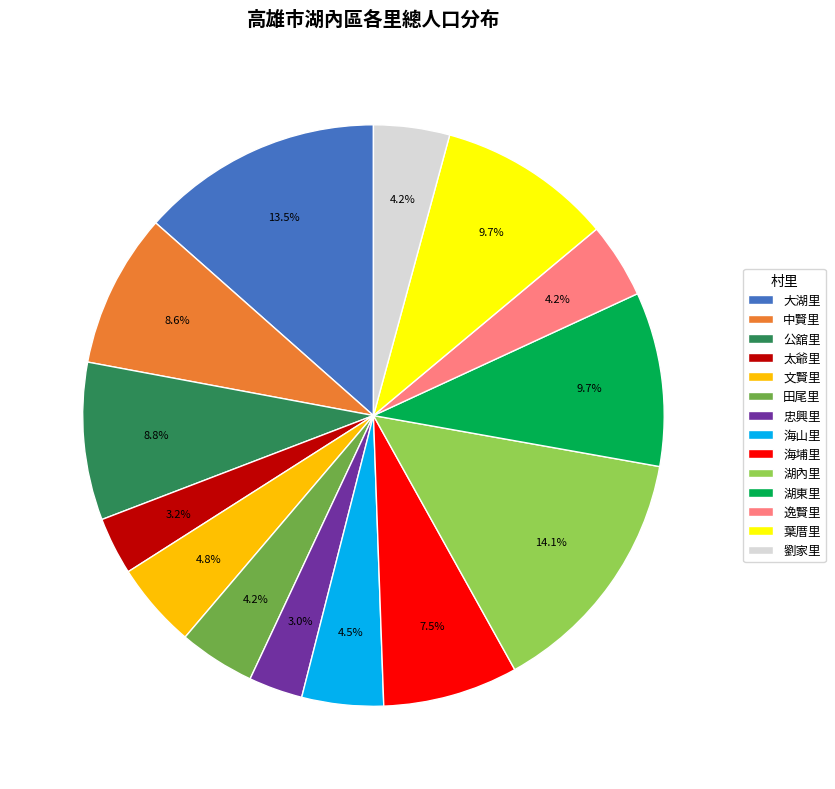

What is the largest slice in the pie chart?

湖內里